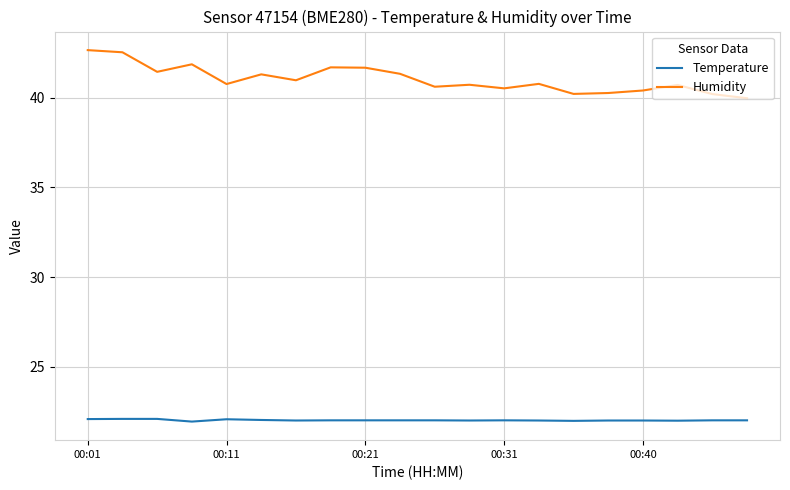

True or false: Temperature and Humidity intersect in this chart.

False